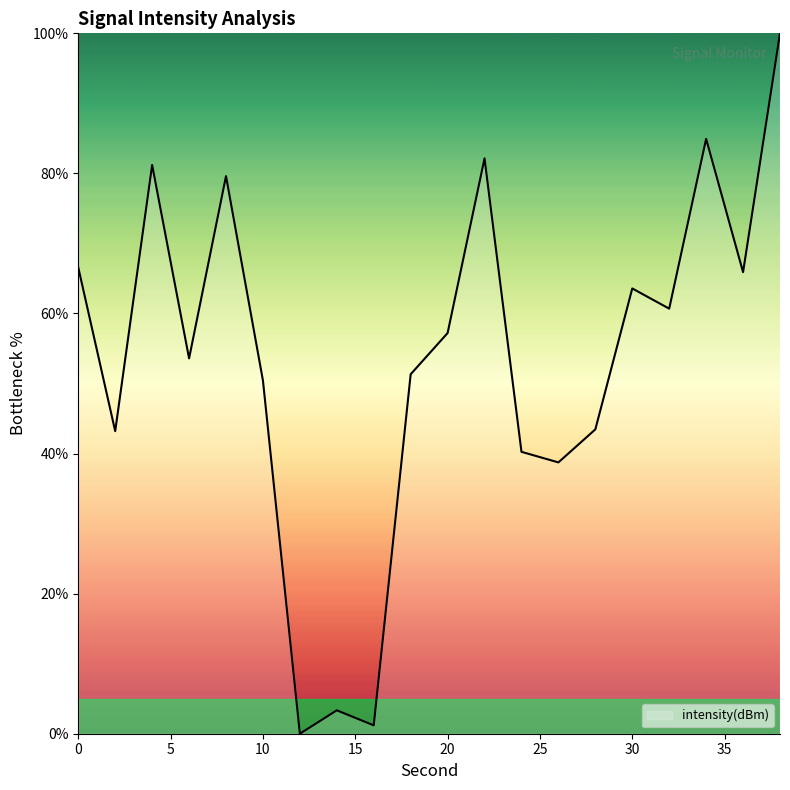

How many values exceed 57?

10